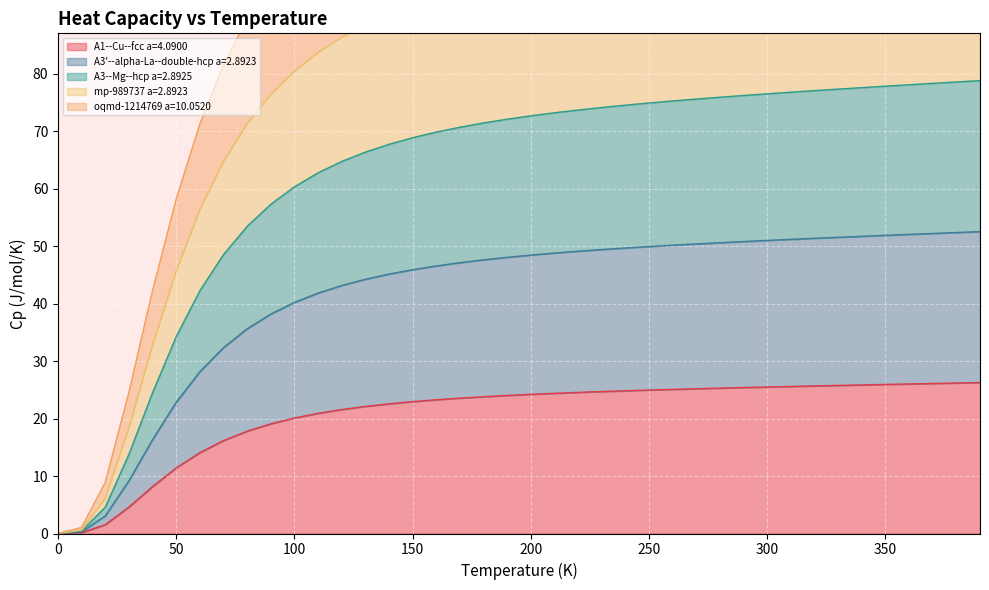

How many values in A1--Cu--fcc a=4.0900 are above zero?

39